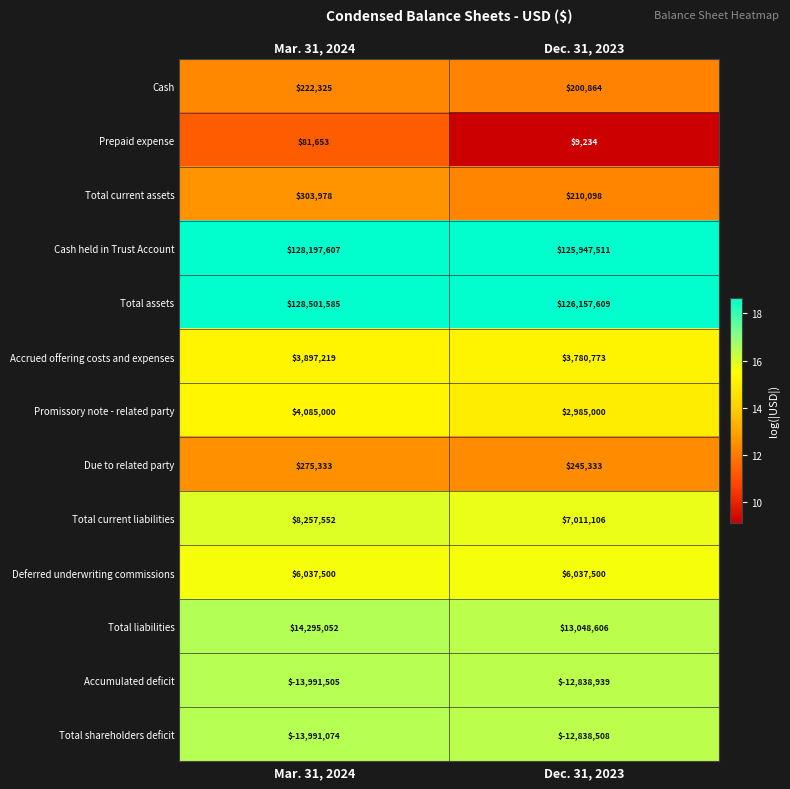

Which category has the lowest value in the Cash held in Trust Account series?

Dec. 31, 2023